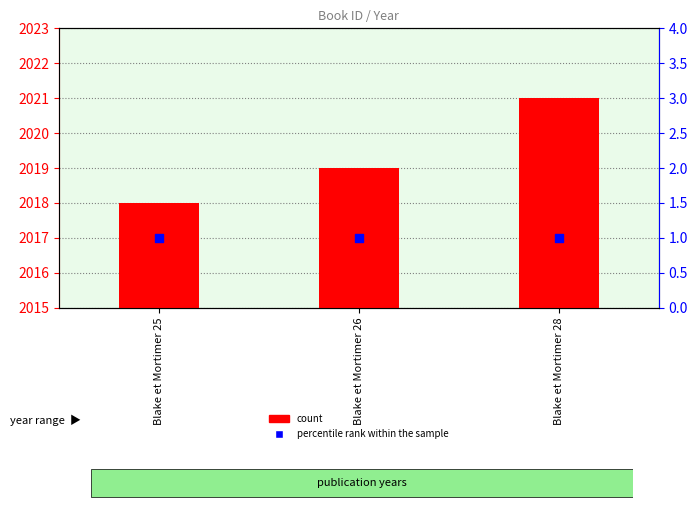

At which category is the sum across all series the highest?

Blake et Mortimer 28